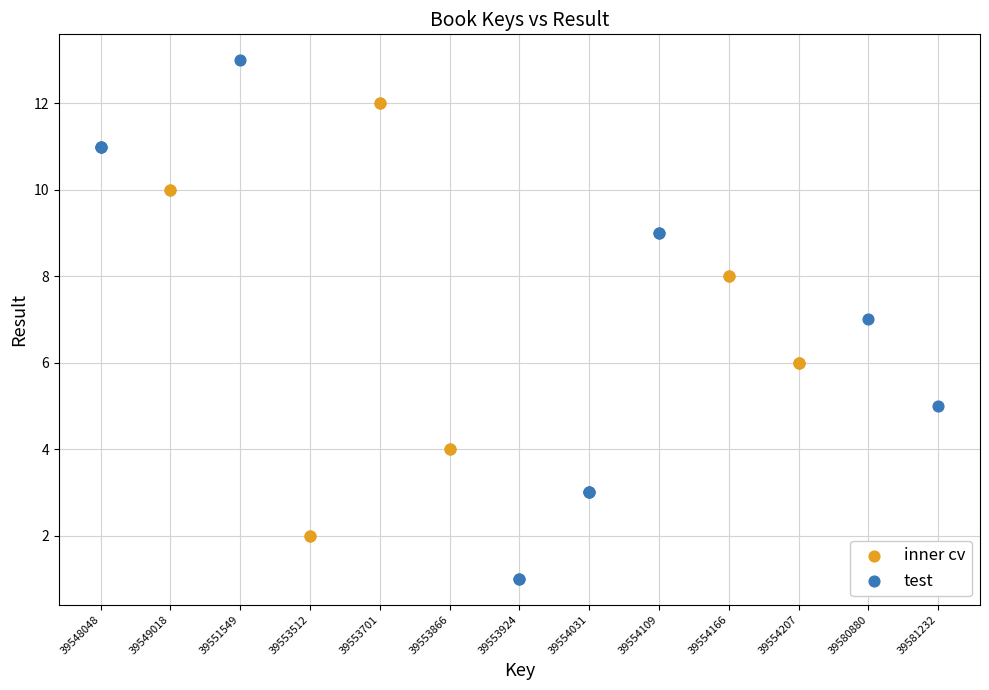

Which series has the largest Y range (max minus min)?

test